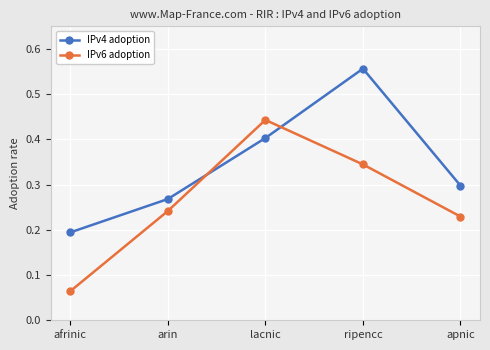

How many lines are shown in the chart?

2